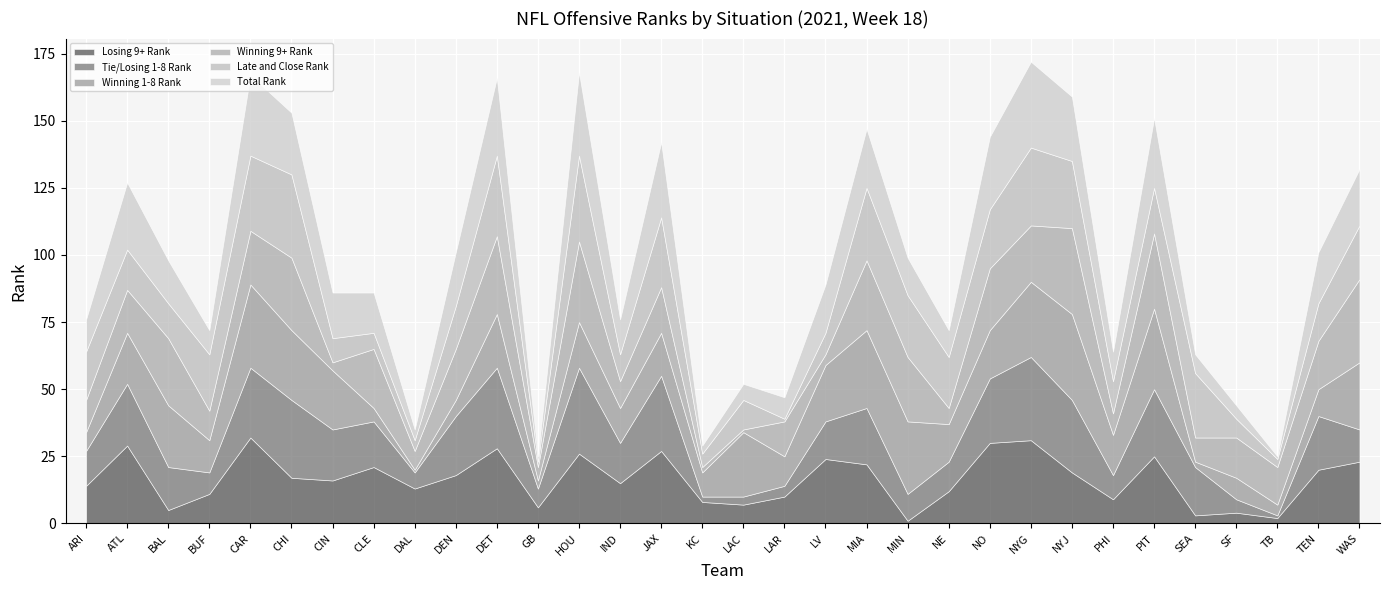

What are all the series names shown in the legend?

Losing 9+ Rank, Tie/Losing 1-8 Rank, Winning 1-8 Rank, Winning 9+ Rank, Late and Close Rank, Total Rank